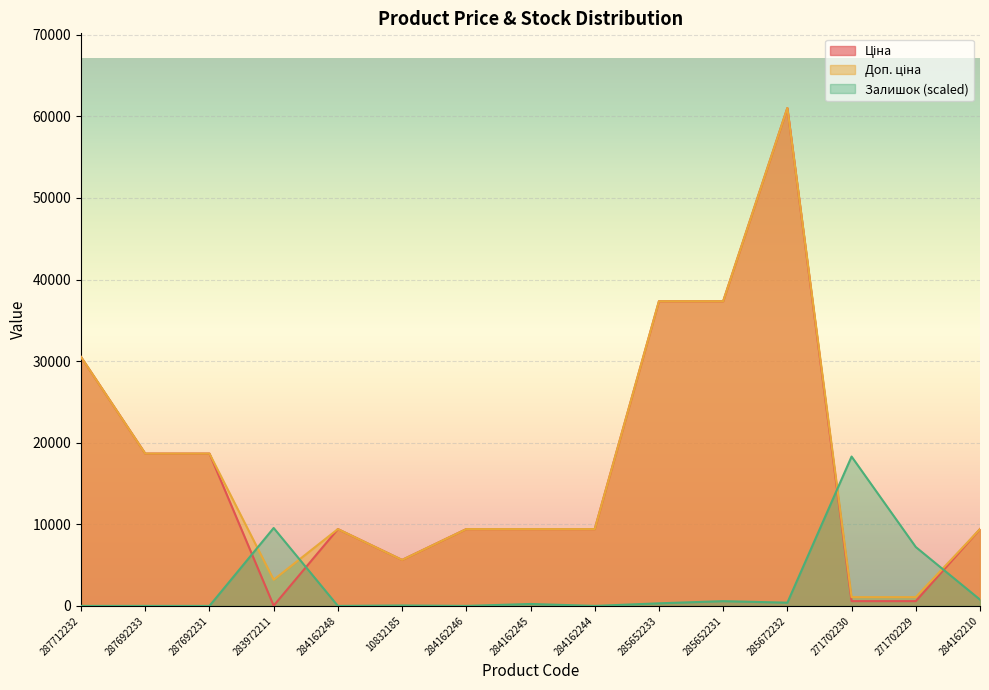

What is the label of the 6th point from the left?

10832185